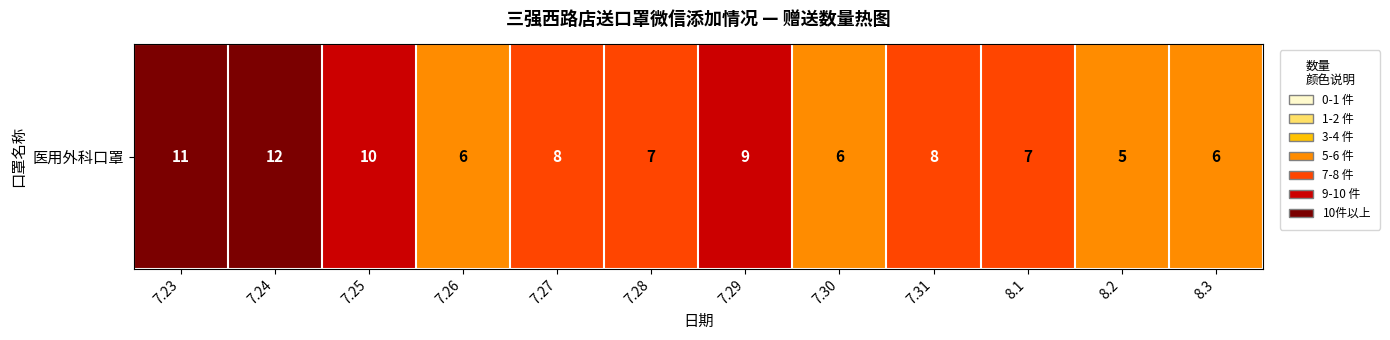

List the labels in order of value, largest first.

7.24, 7.23, 7.25, 7.29, 7.27, 7.31, 7.28, 8.1, 7.26, 7.30, 8.3, 8.2